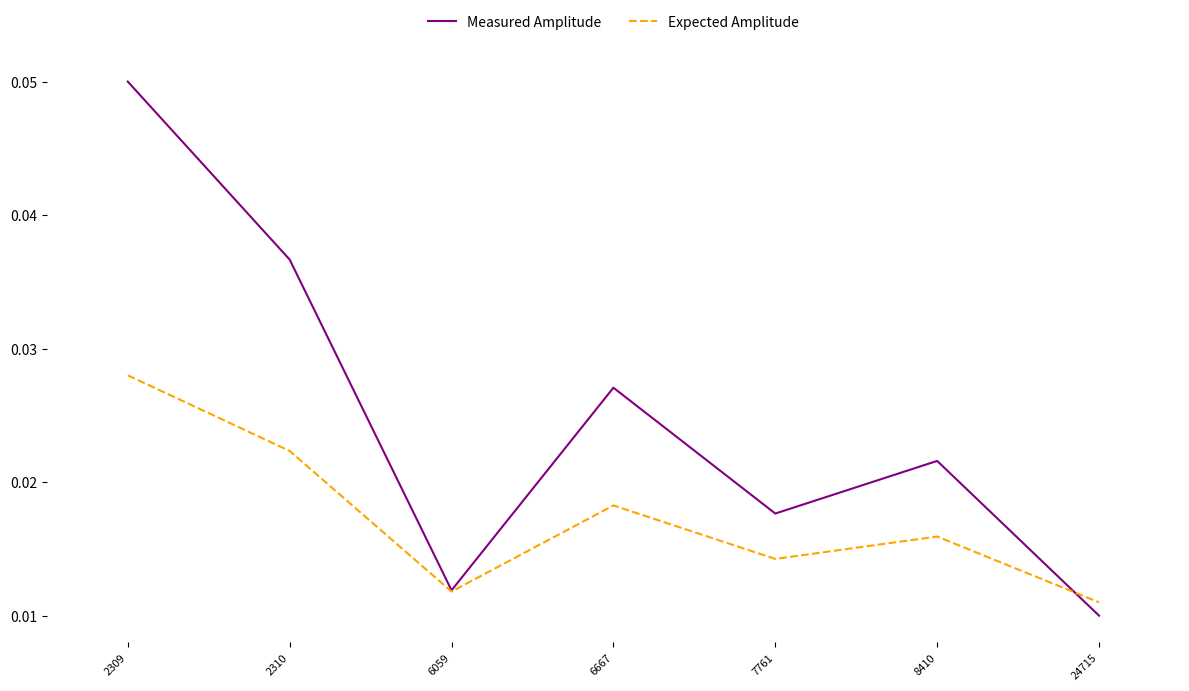

Rank the series by their maximum value, from highest to lowest.

Measured Amplitude, Expected Amplitude